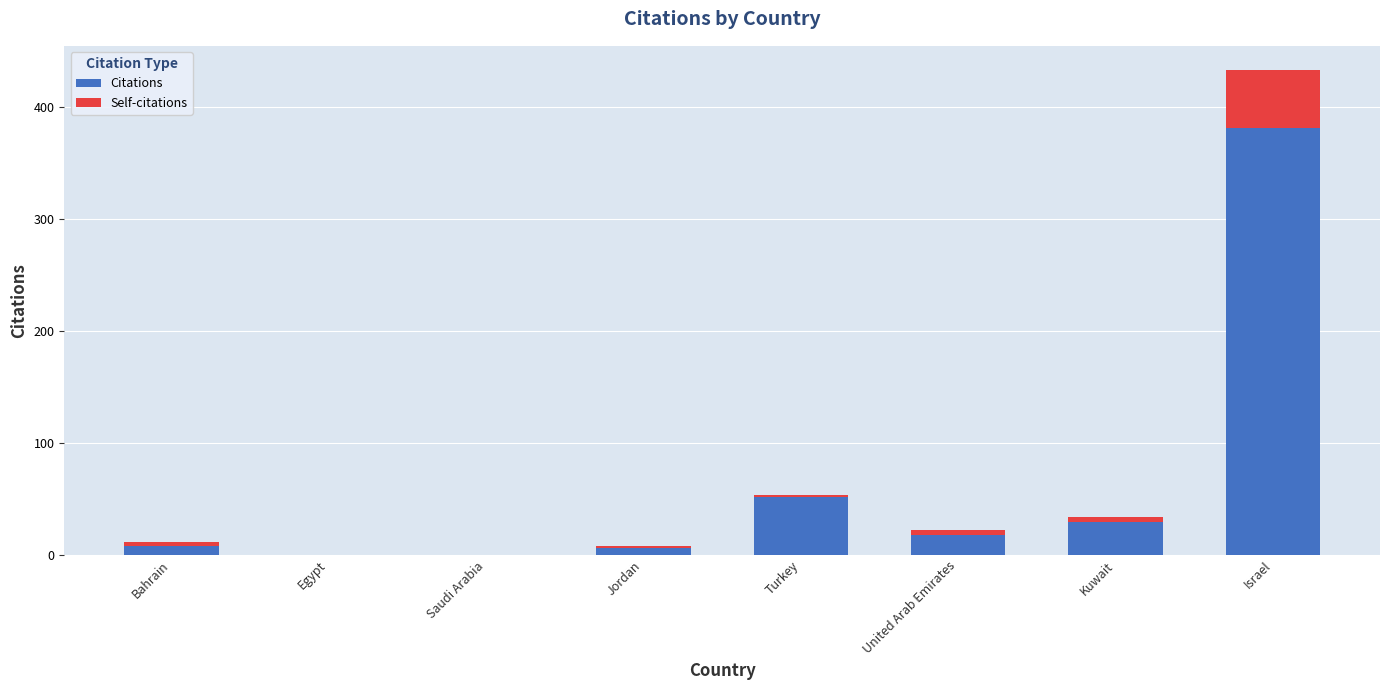

Is it true that Citations equals 381 at Israel?

True